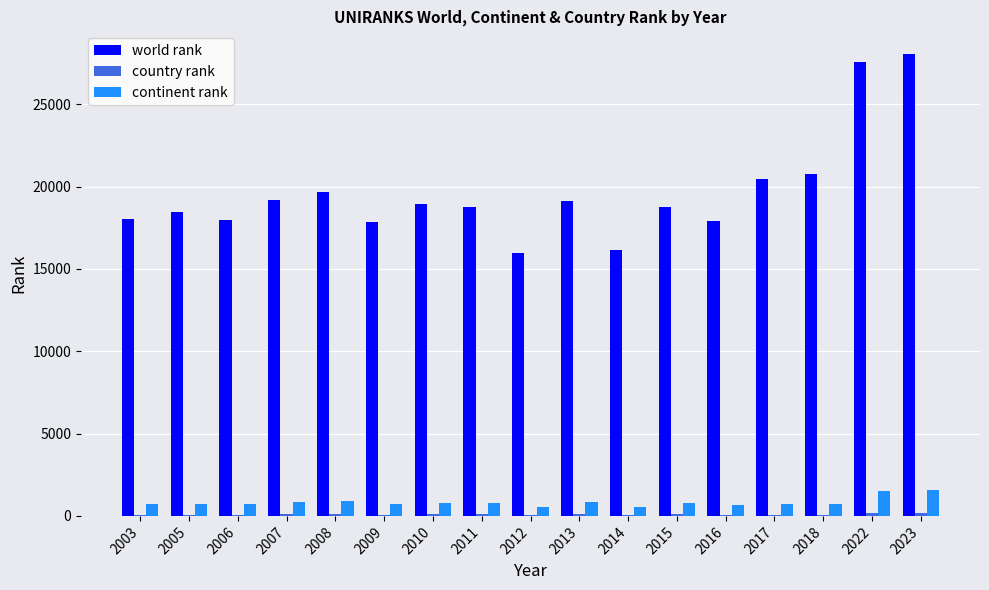

What is the greatest value displayed?

28023